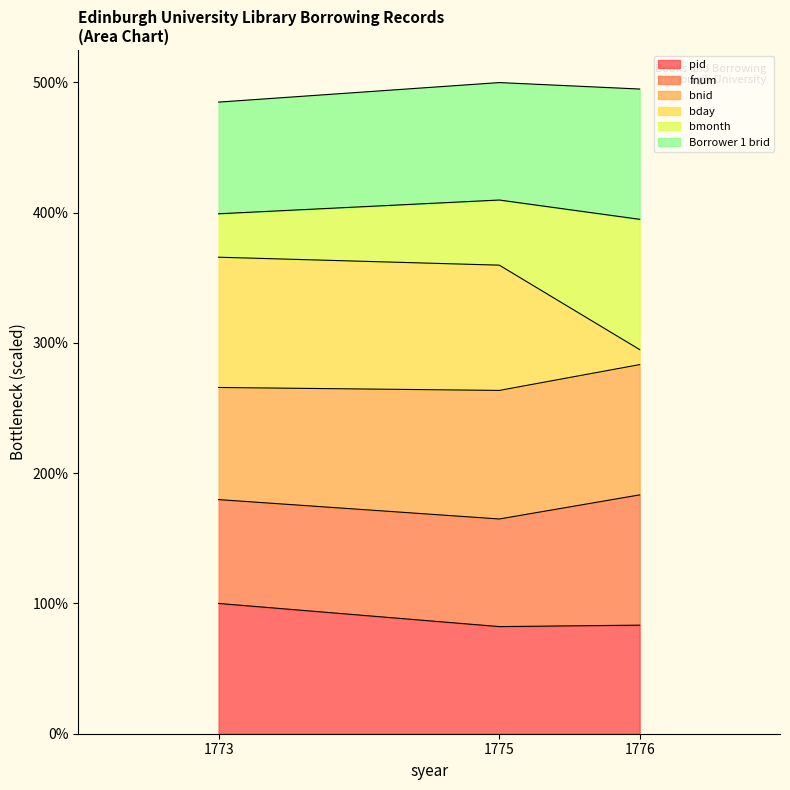

What is the maximum value for pid?

100.0